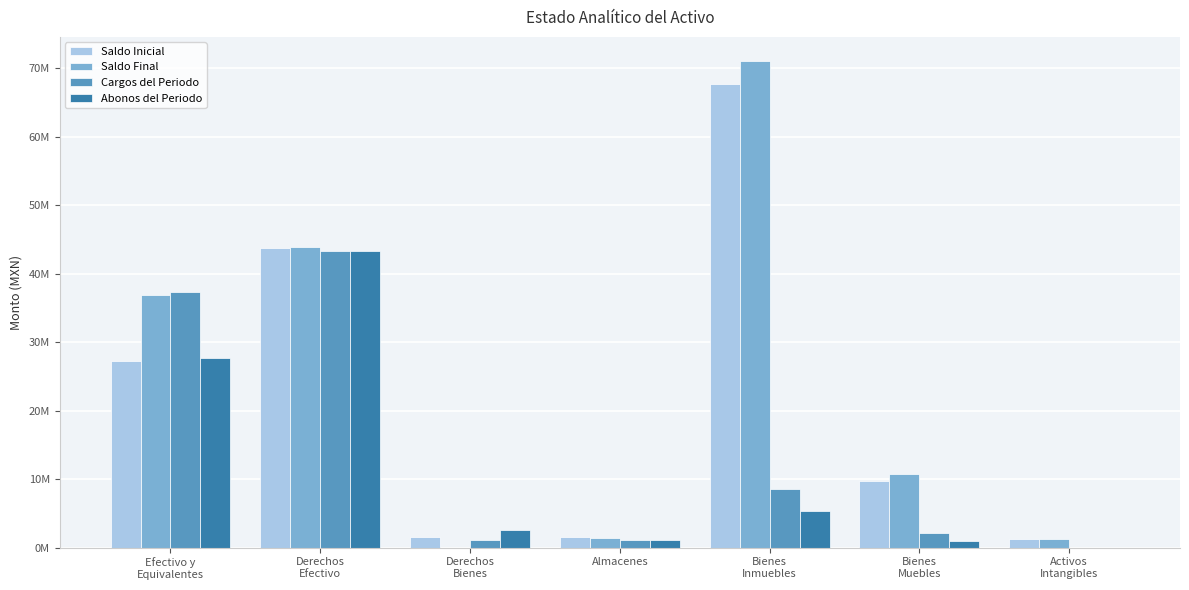

Are the bars horizontal?

No